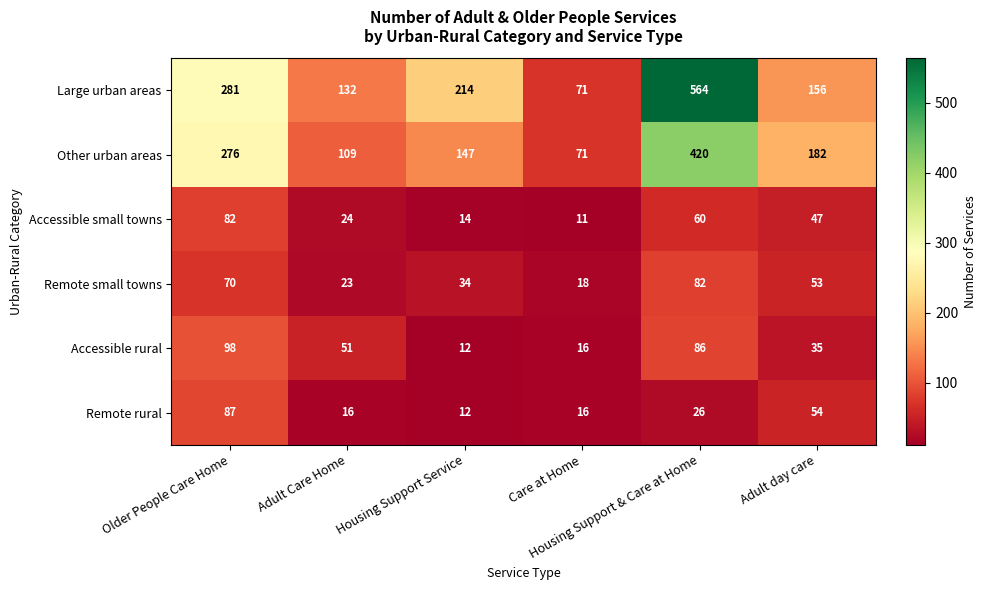

What is the average value of the Remote small towns series?

47